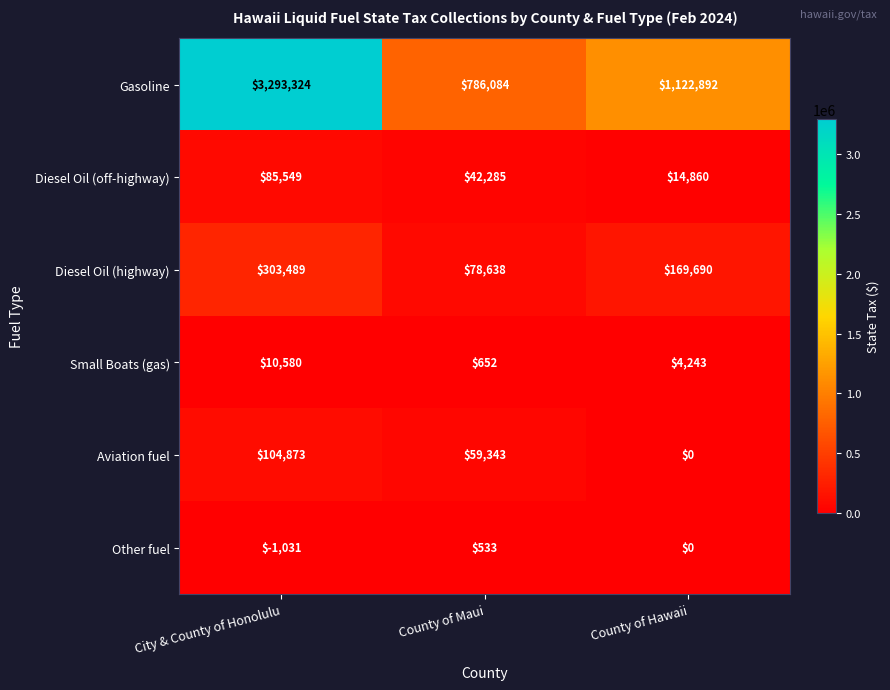

Reading right to left, list all the values displayed in this chart.

Gasoline: 1122892	786084	3293324
Diesel Oil (off-highway): 14860	42285	85549
Diesel Oil (highway): 169690	78638	303489
Small Boats (gas): 4243	652	10580
Aviation fuel: 0	59343	104873
Other fuel: 0	533	-1031